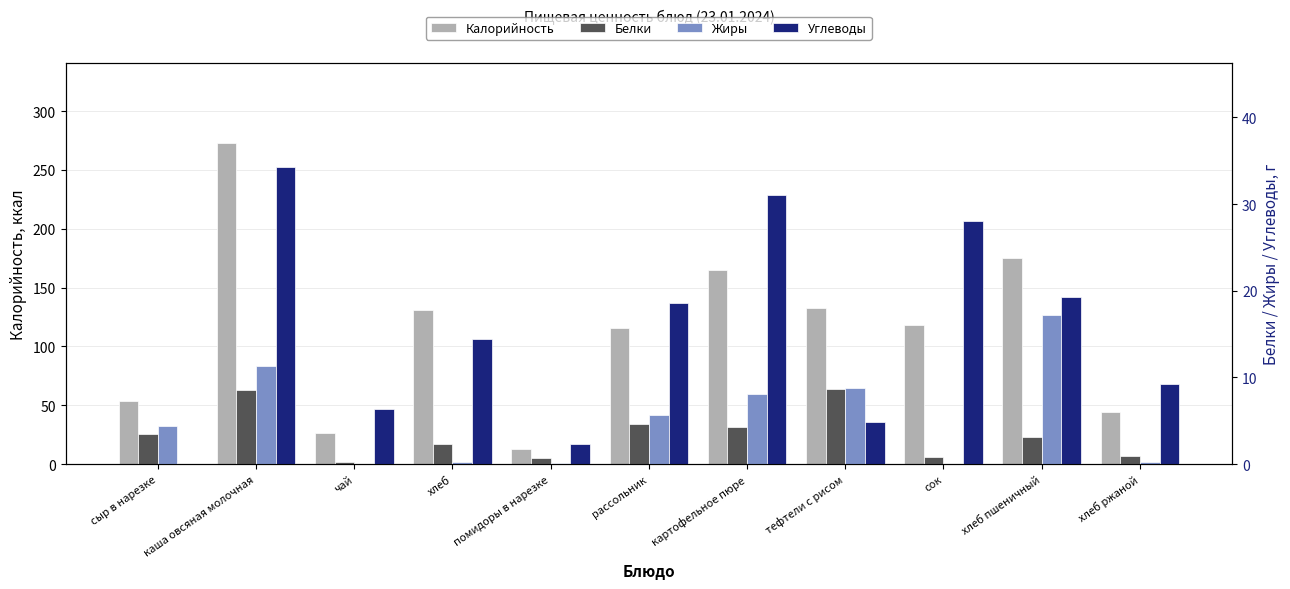

How many values in the Углеводы series are below 14?

5